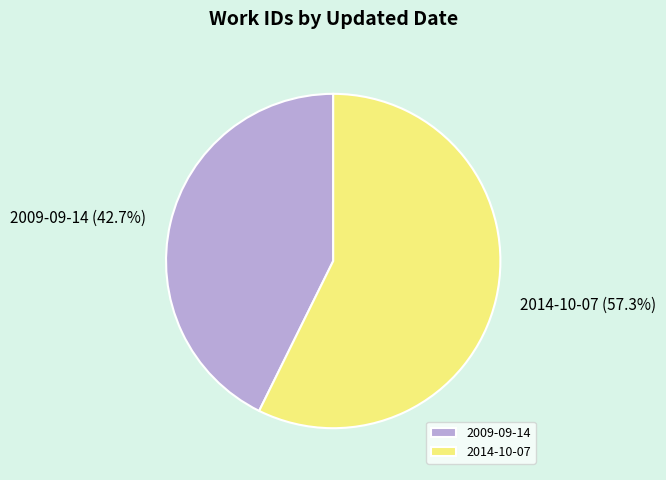

Rank the categories by value from lowest to highest.

2009-09-14, 2014-10-07